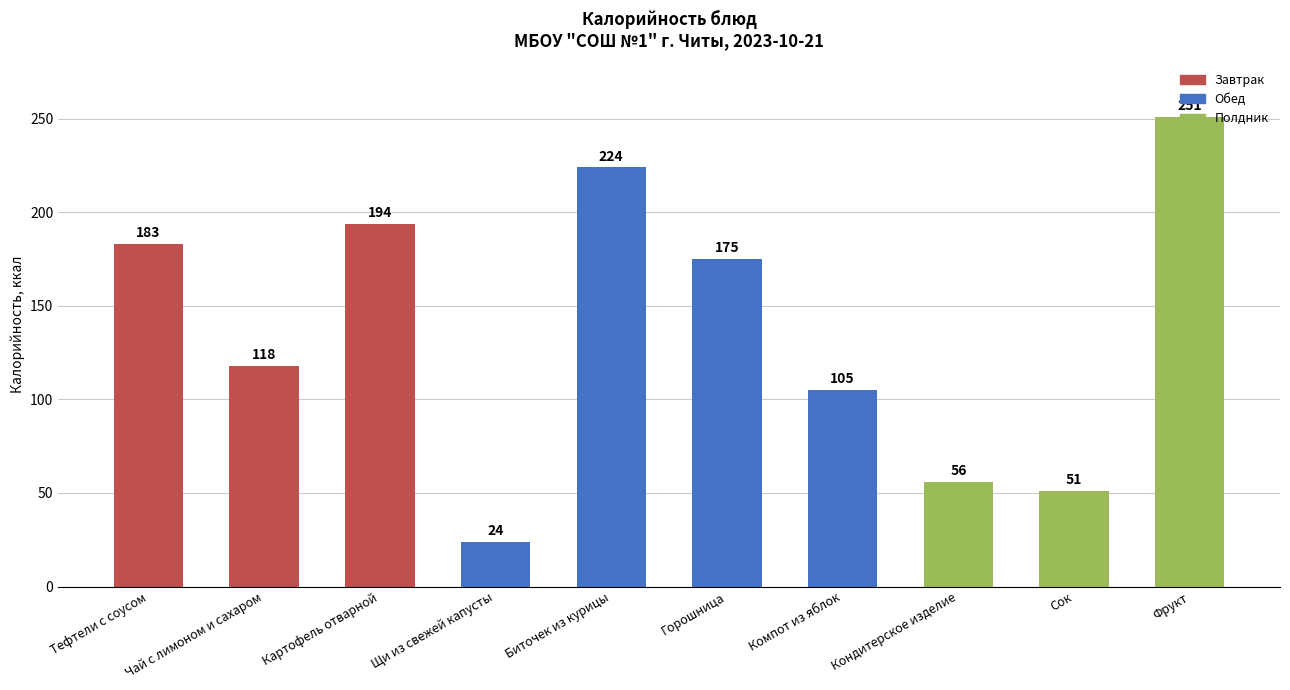

How many categories are shown in the chart?

10